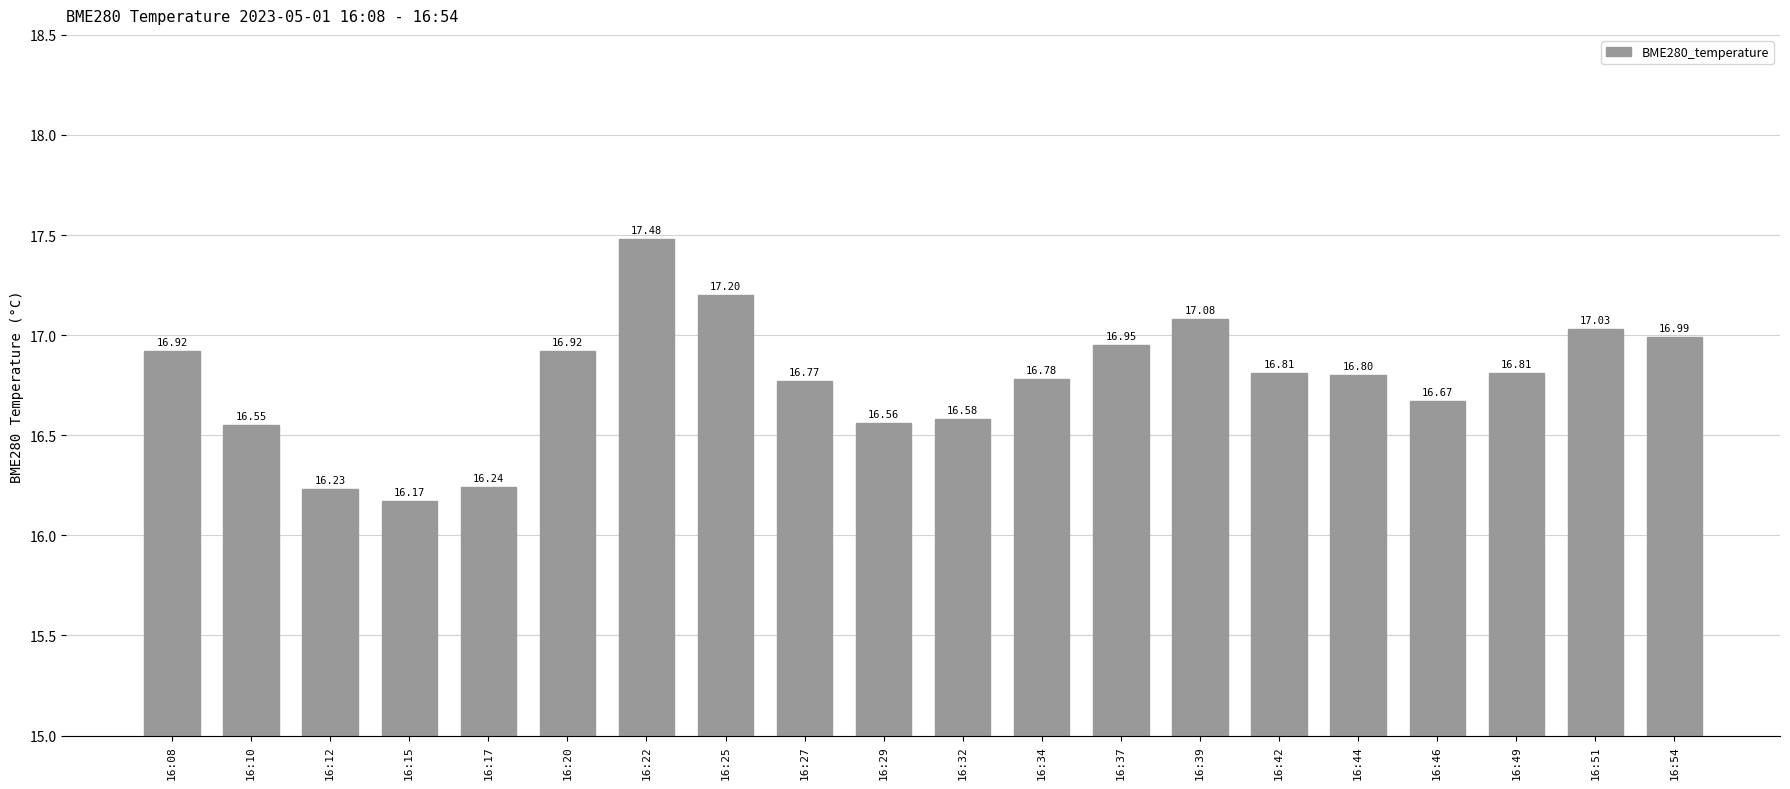

What is the average value?

16.8